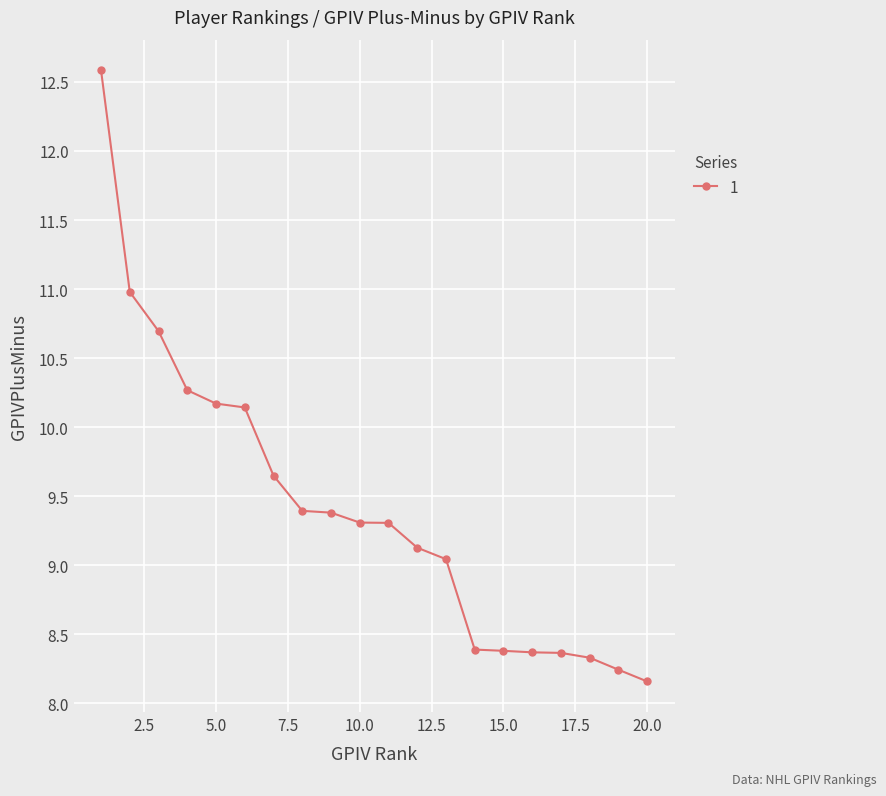

What is the greatest value displayed?

12.6